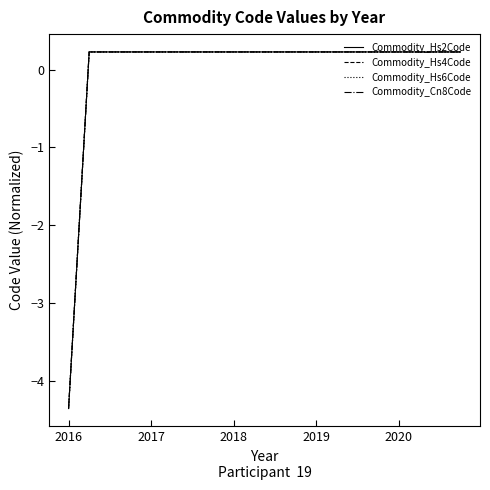

At how many categories does at least one series exceed -3?

19